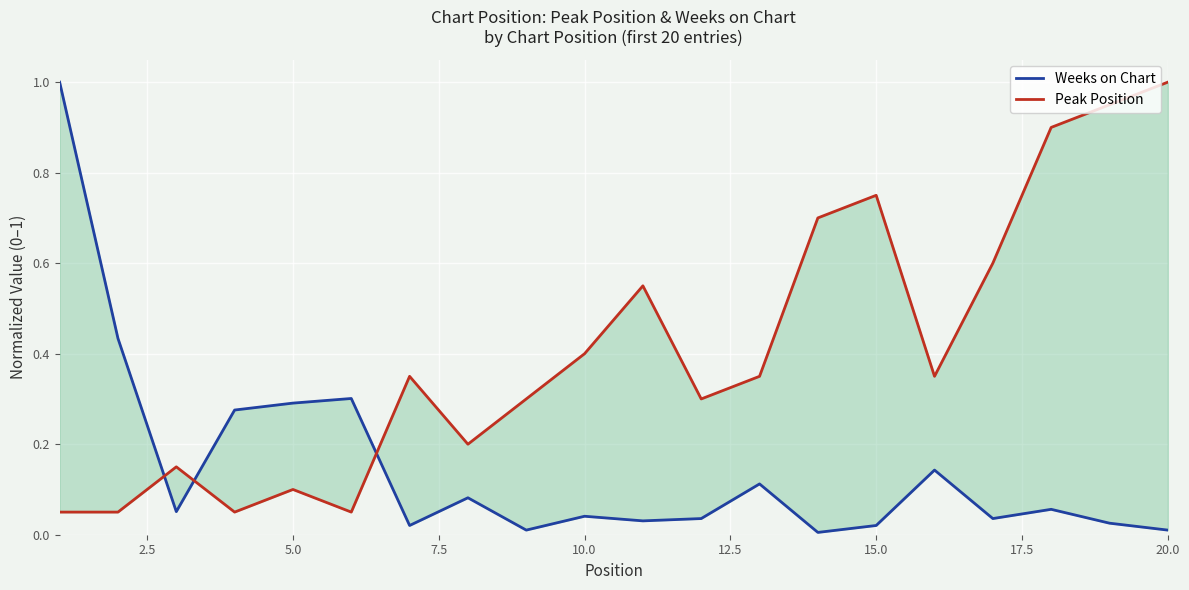

Is the value of Weeks on Chart at 9 greater than the value of Peak Position at 12?

No